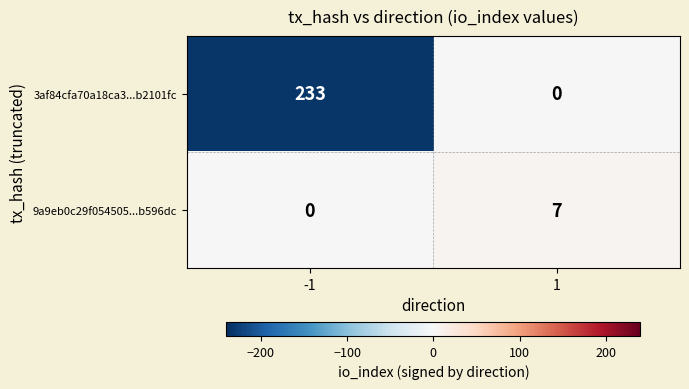

What is the total value across all series at -1?

233